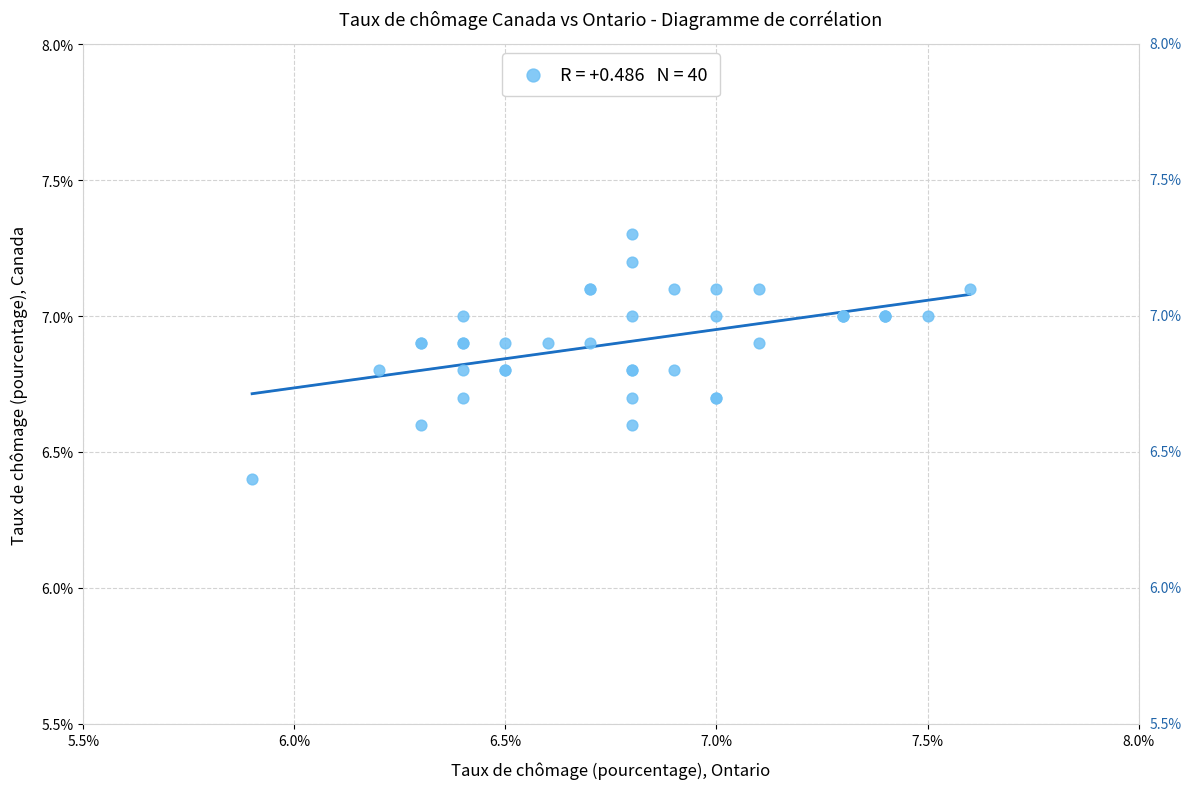

What Y value in the scatter plot is closest to 6?

6.4